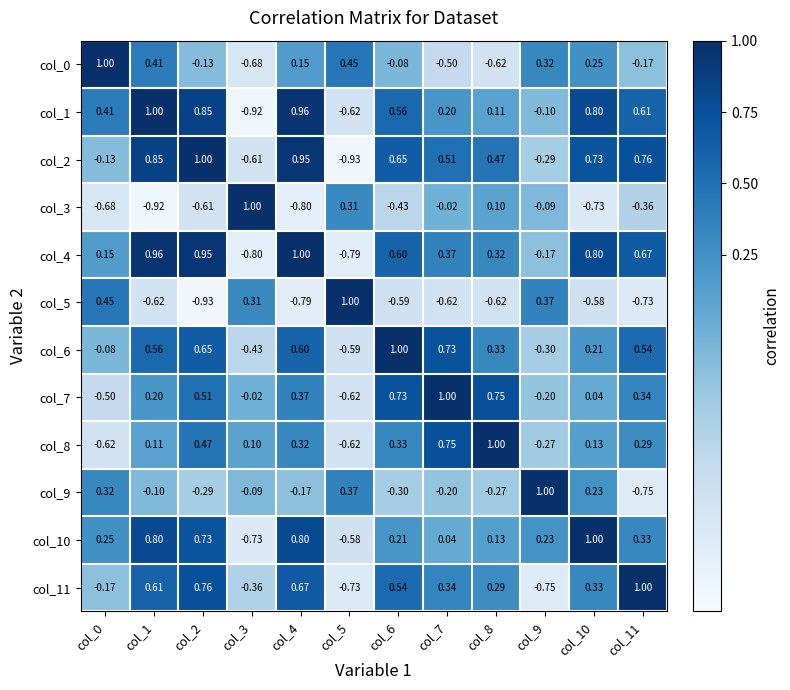

Is the value of col_1 at col_7 greater than the value of col_10 at col_7?

Yes